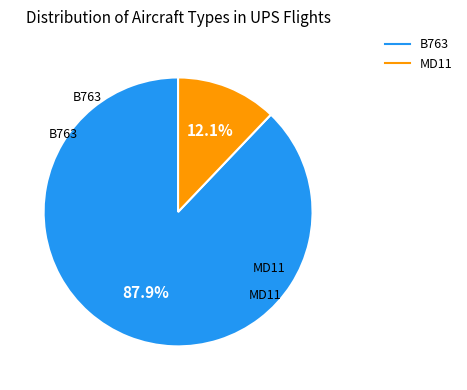

Is there any slice that represents more than half of the pie?

Yes